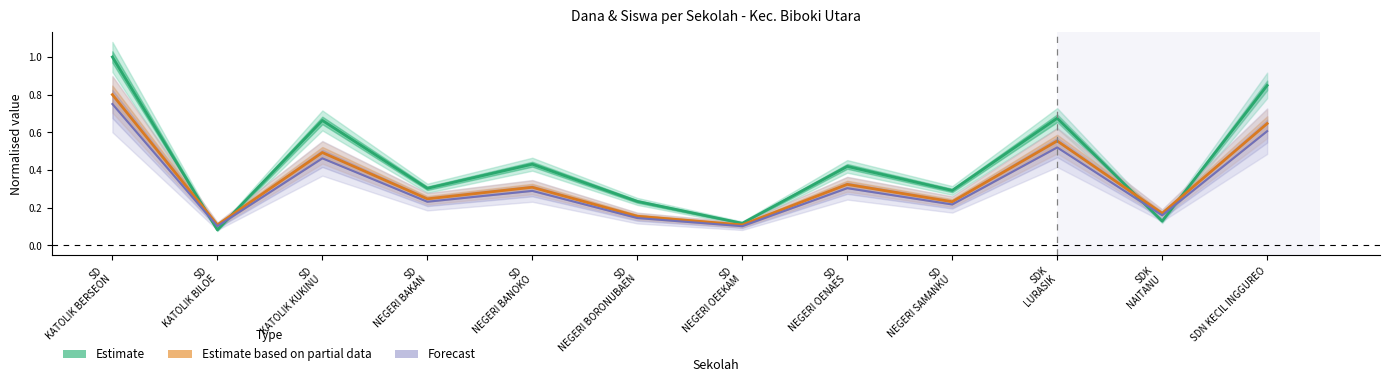

Which series changed the most between SD
KATOLIK BERSEON and SD
KATOLIK KUKINU?

Estimate (Dana Disalurkan)